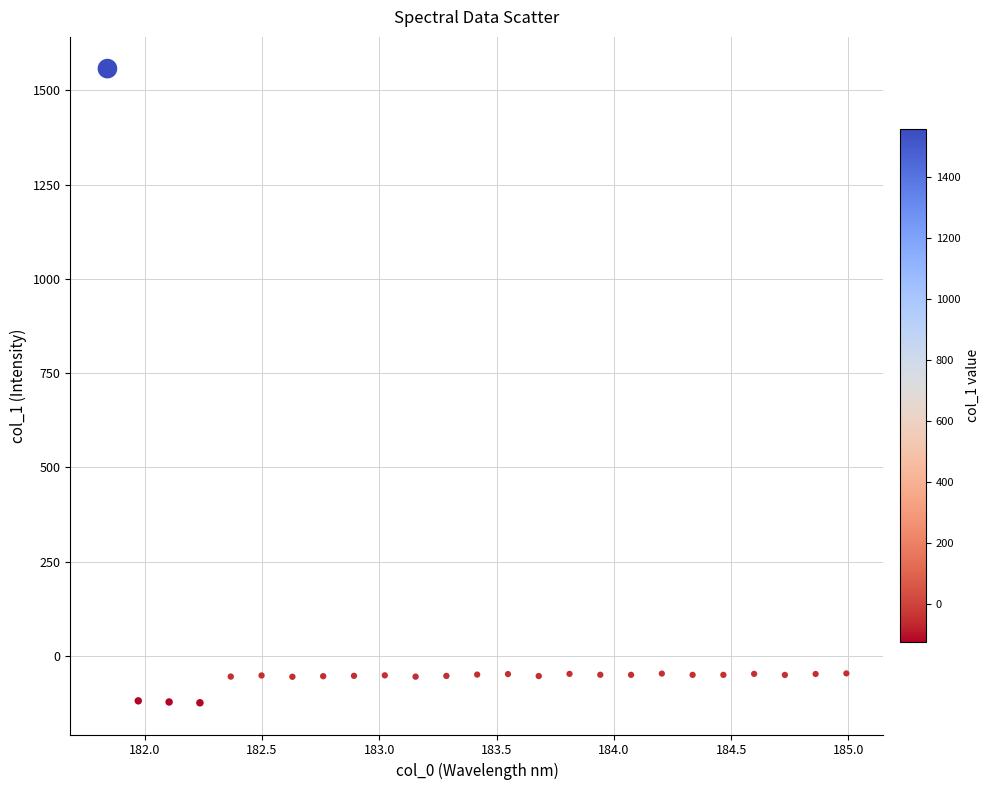

What is the range of X values (max minus min)?

3.1